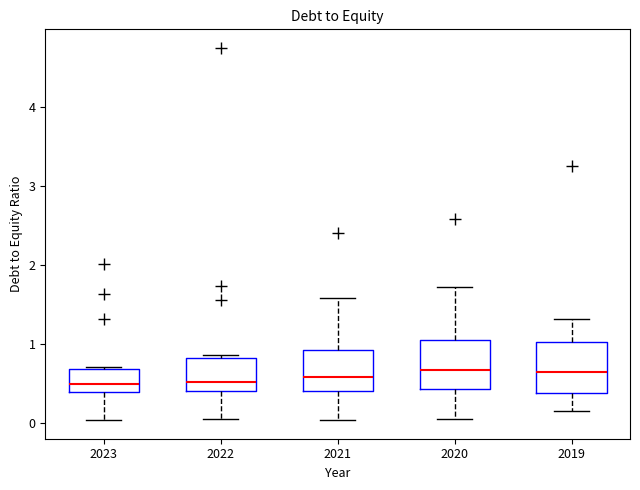

Where is the upper edge of the box at x = 2019 on the y-axis? The values are not printed on the chart, so give them approximately, as read against the axis.

1.0